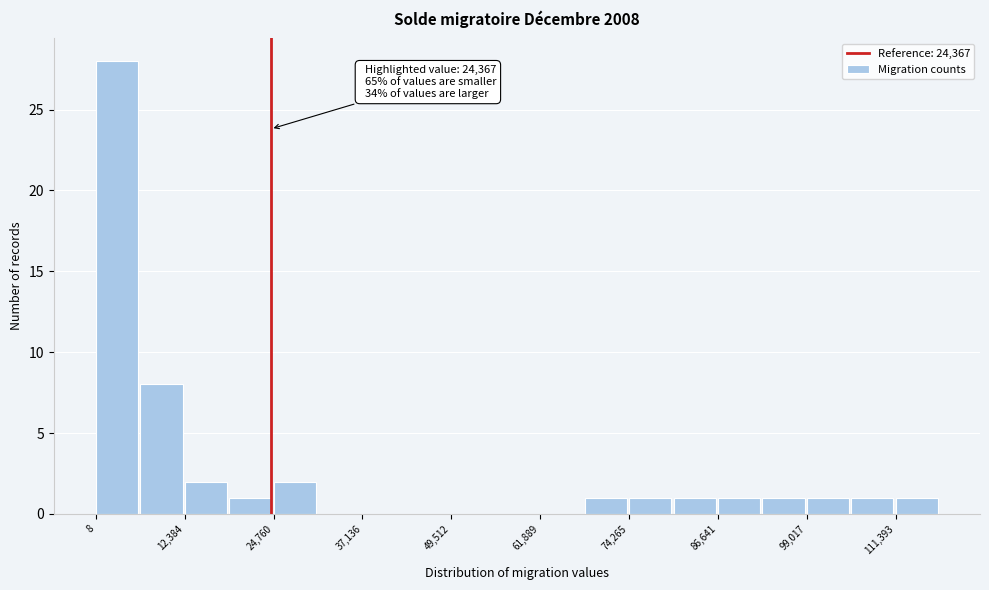

Around what value on the x-axis is the tallest bar? Give the approximate position of its centre, as read against the axis.

2000